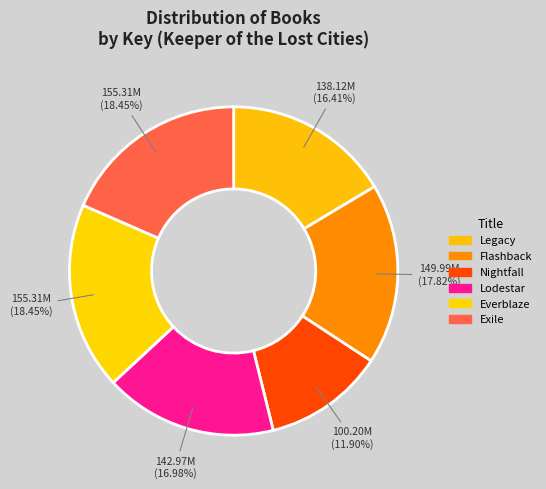

To the nearest percent, what is the difference between the largest and smallest slice percentages?

7%